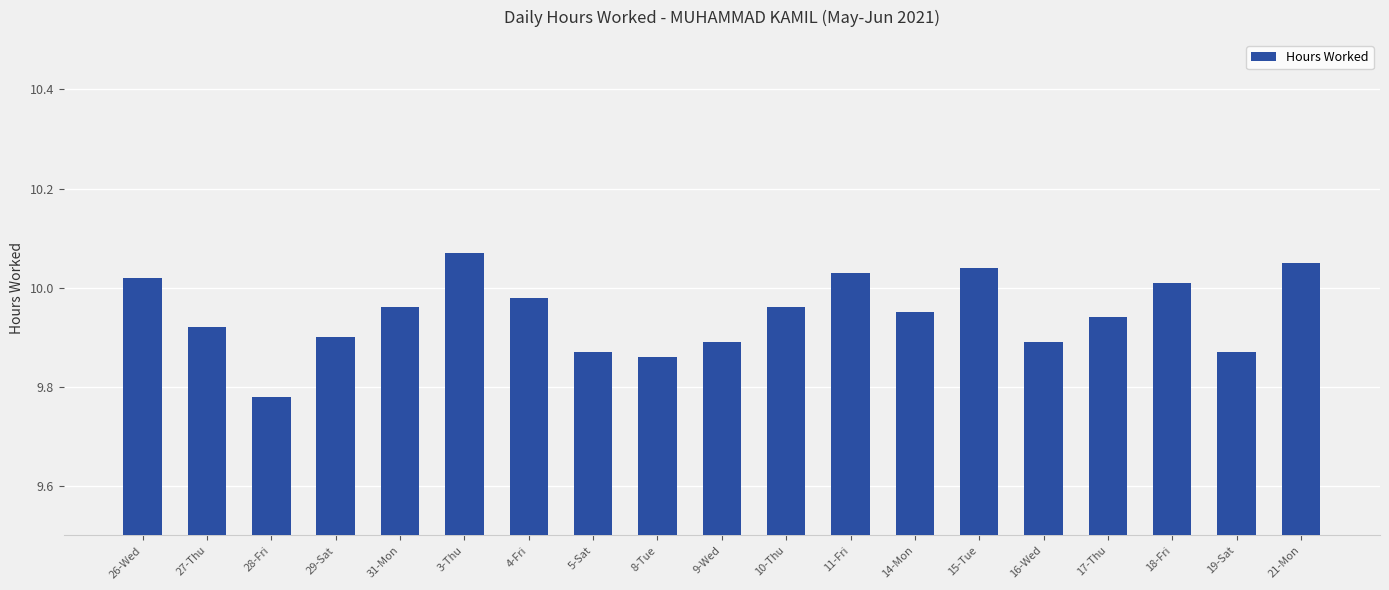

What is the sum of the values at 31-Mon and 5-Sat?

19.8